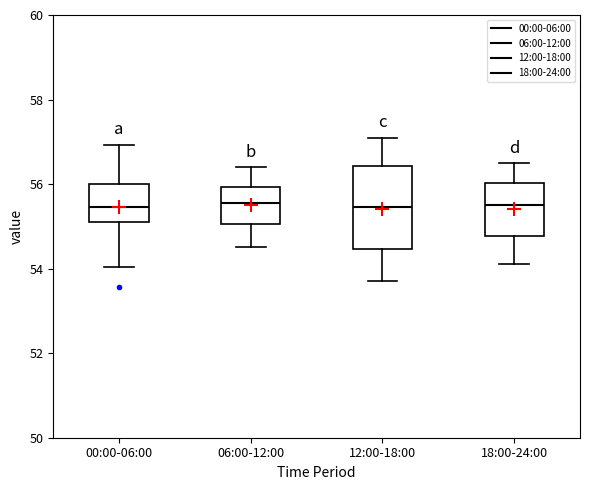

Reading left to right, read every box against the y-axis: the position of its median line, the range the box covers, and the ends of its whiskers. The values are not printed on the chart, so give them approximately, as read against the axis.

00:00-06:00: median 55.4, box 55.0 to 56.0, whiskers 54.0 to 57.0
06:00-12:00: median 55.6, box 55.0 to 56.0, whiskers 54.6 to 56.4
12:00-18:00: median 55.4, box 54.4 to 56.4, whiskers 53.8 to 57.2
18:00-24:00: median 55.6, box 54.8 to 56.0, whiskers 54.2 to 56.6